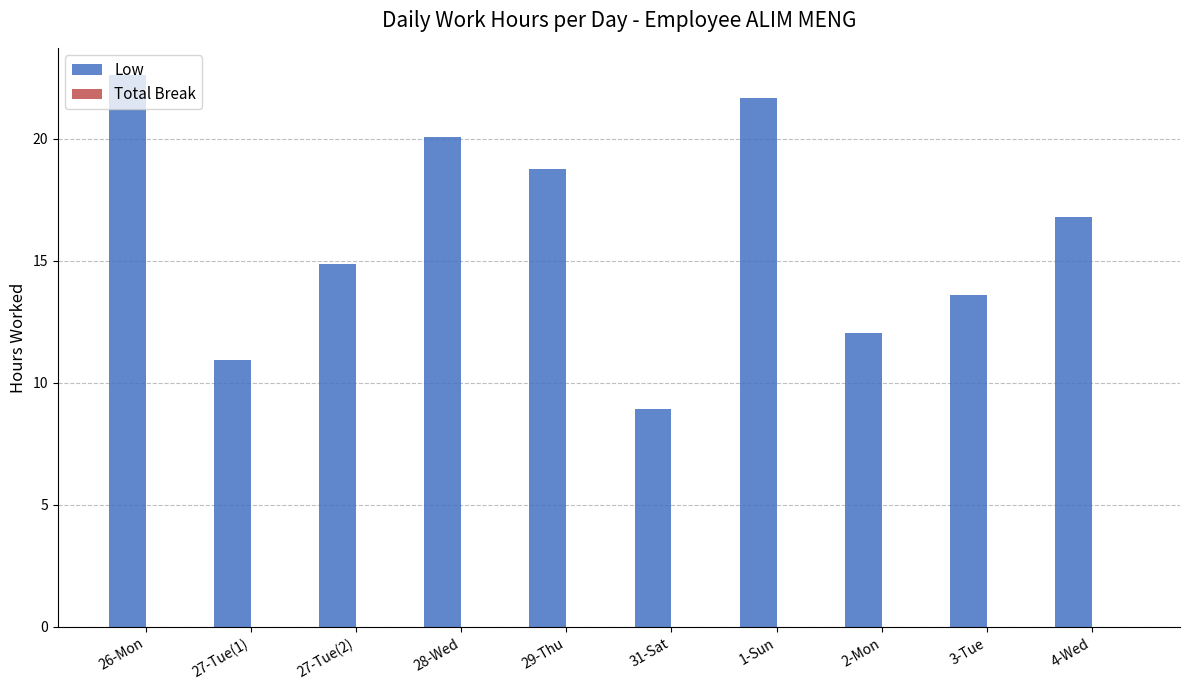

Between 2-Mon and 27-Tue(1), which is larger?

2-Mon